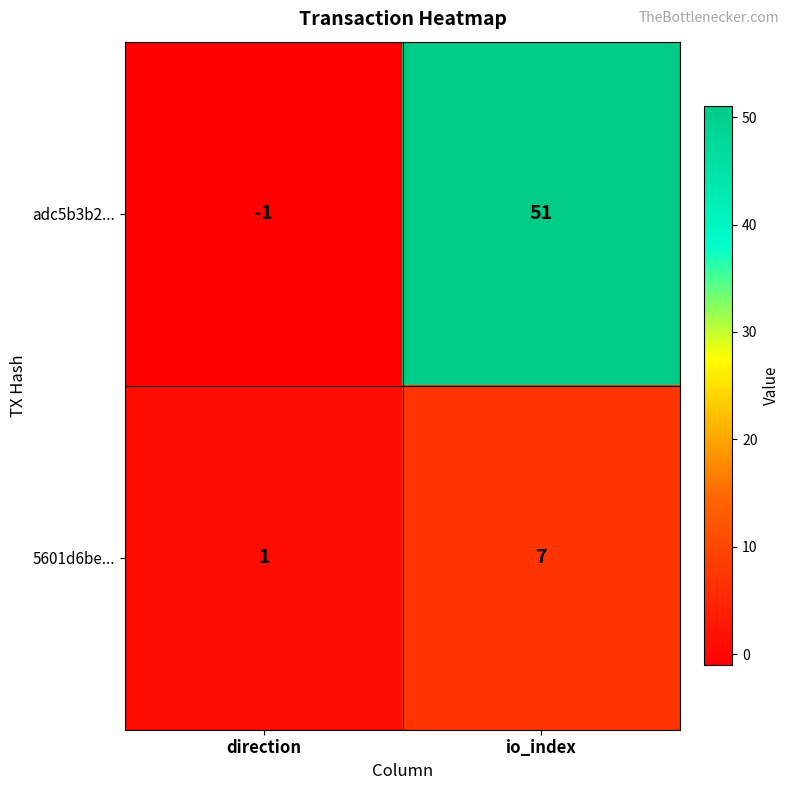

Which series changed the most between direction and io_index?

adc5b3b2...